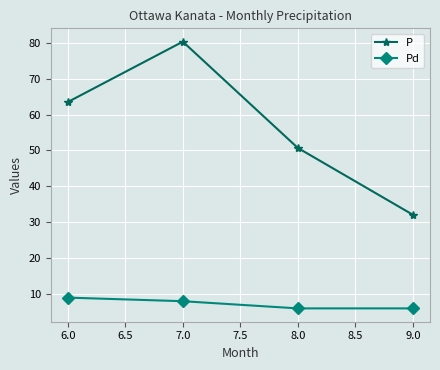

List the series in order of their overall mean, lowest first.

Pd, P